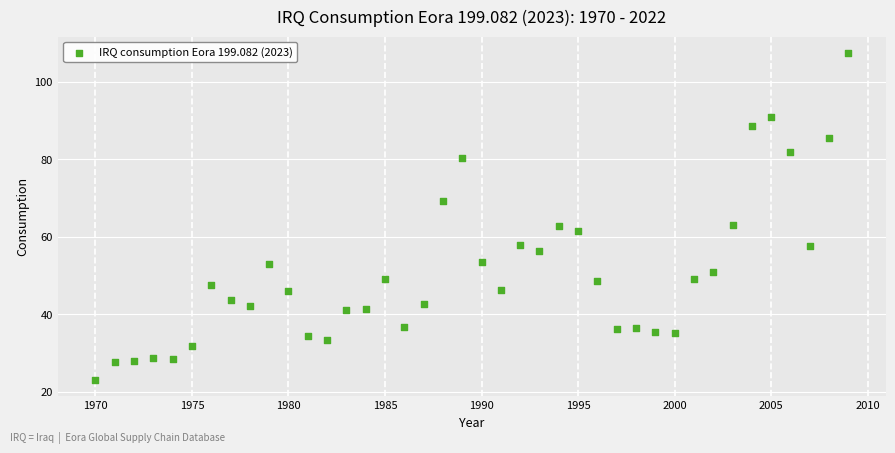

What is the range of Y values (max minus min)?

84.4